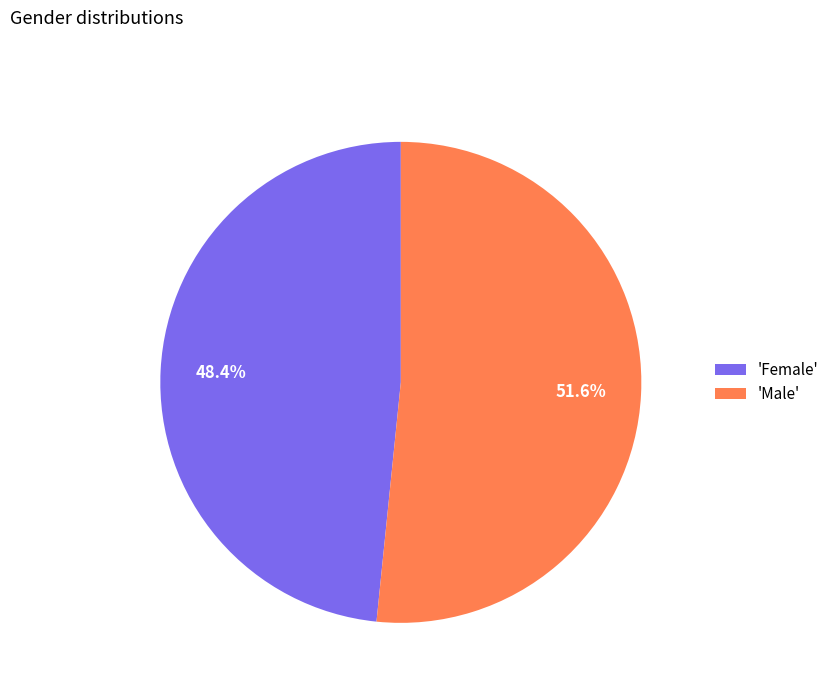

Which slice is the smallest?

'Female'